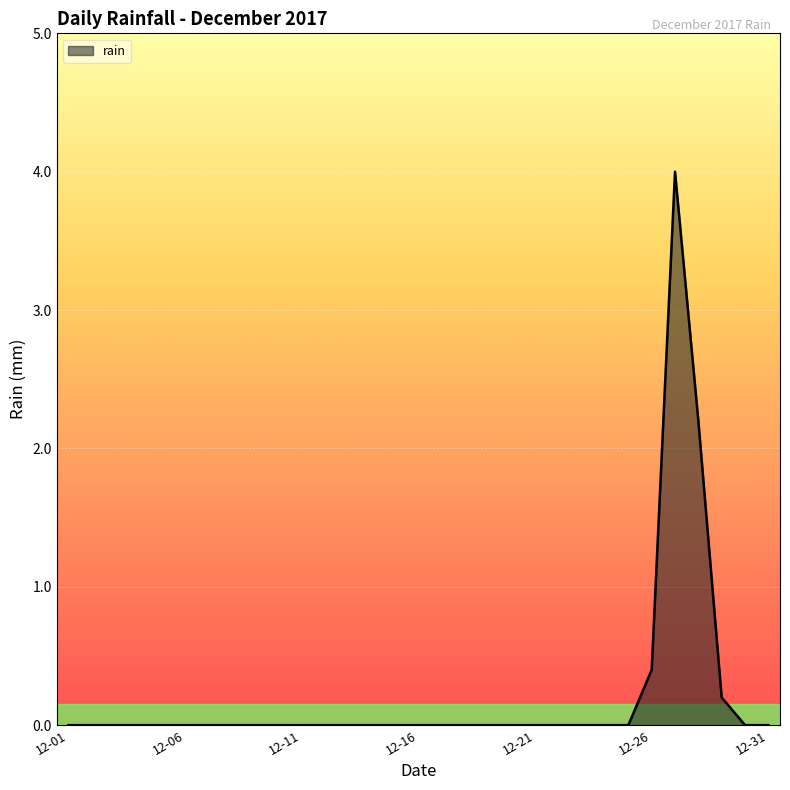

Does the chart display data point markers on the line(s)?

No